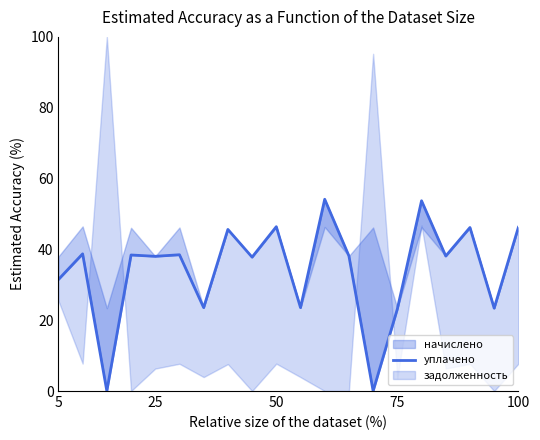

True or false: the data has more than 1 interior local peaks.

True